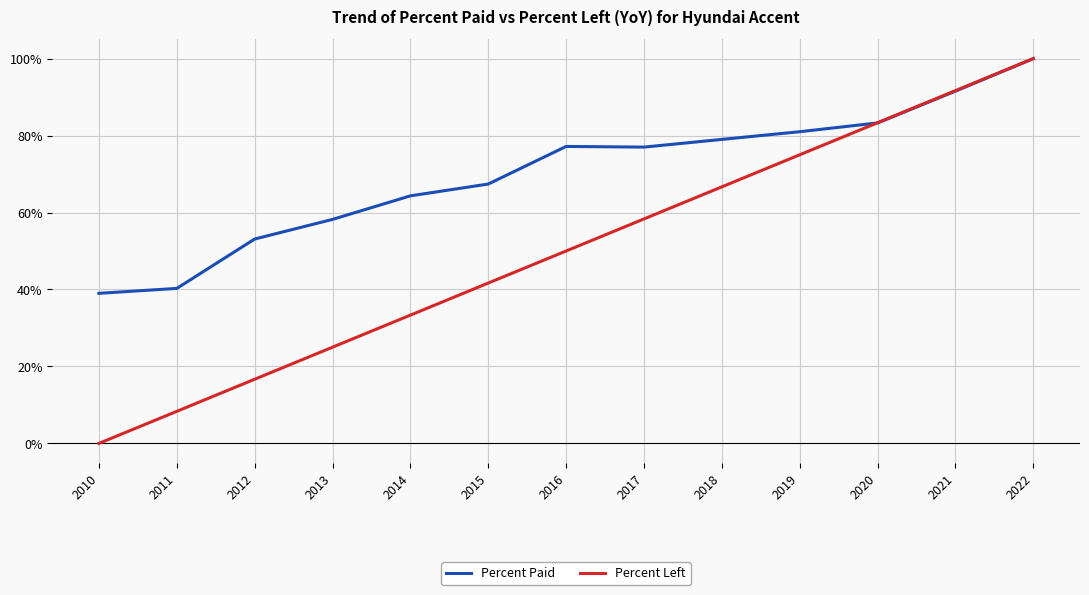

At which label does Percent Paid reach its peak?

2022